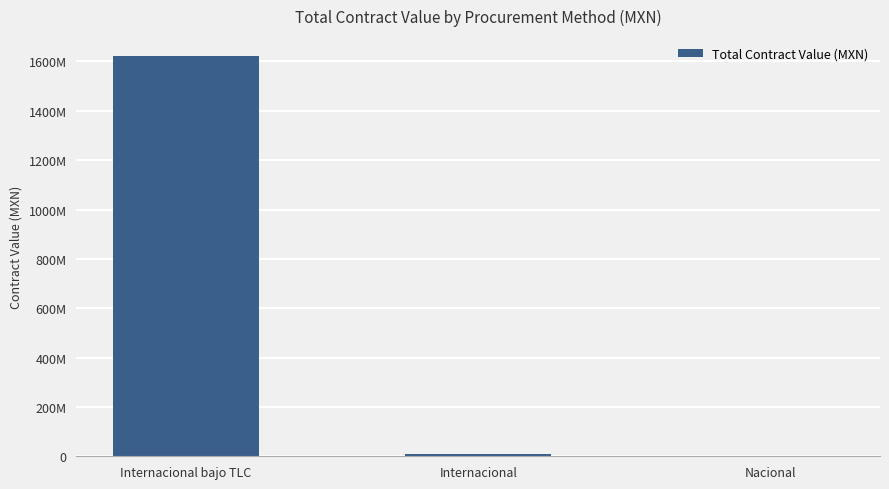

What is the difference between the second highest and minimum values?

10139793